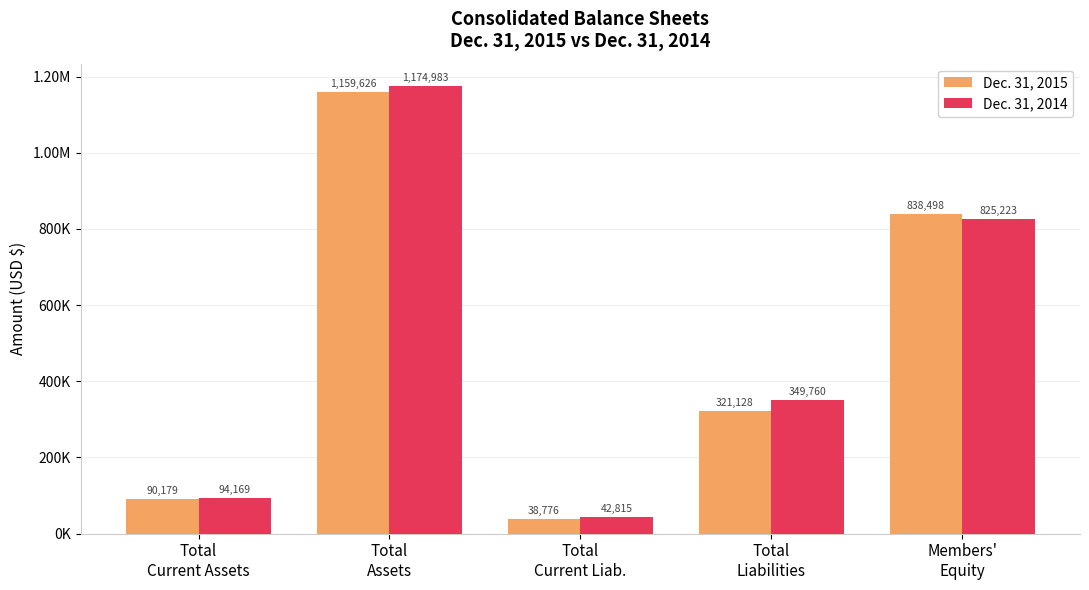

Are the bars grouped side by side (vs. stacked)?

Yes